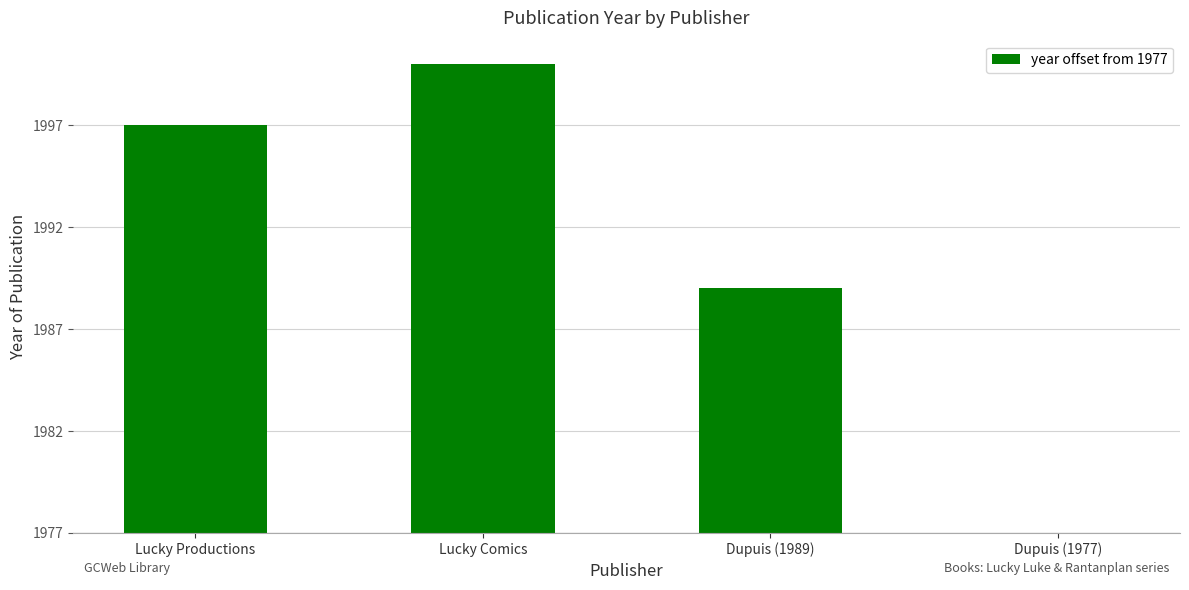

Are the bars horizontal?

No